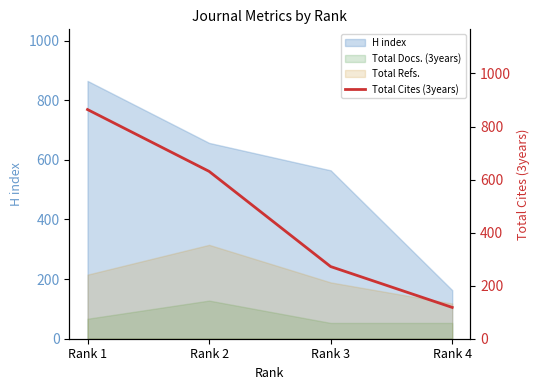

Where is the data nearest to the value 491?

Rank 2